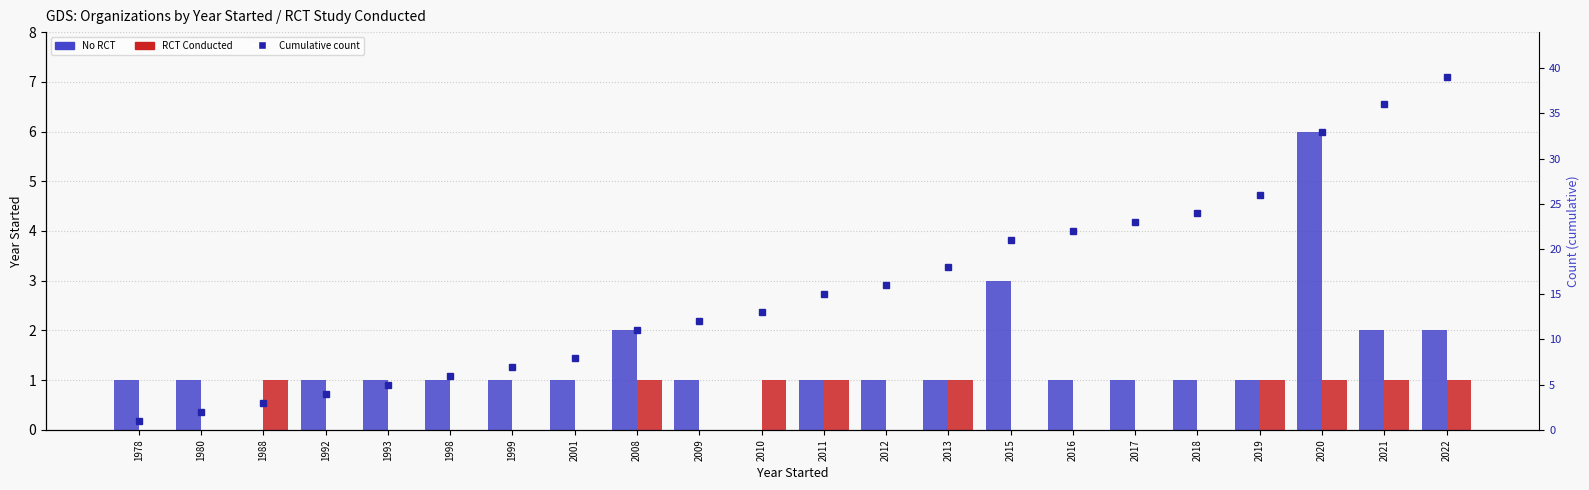

True or false: Cumulative total has a value of 18 at 2013.

True